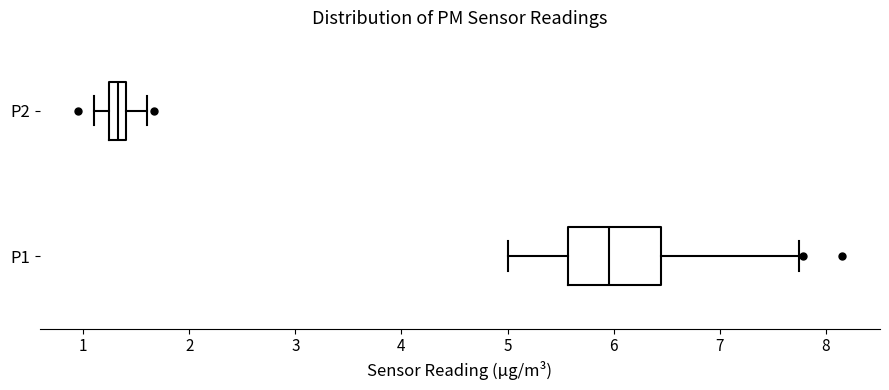

Where does the right whisker of the box for P1 end on the x-axis? The values are not printed on the chart, so give them approximately, as read against the axis.

7.8